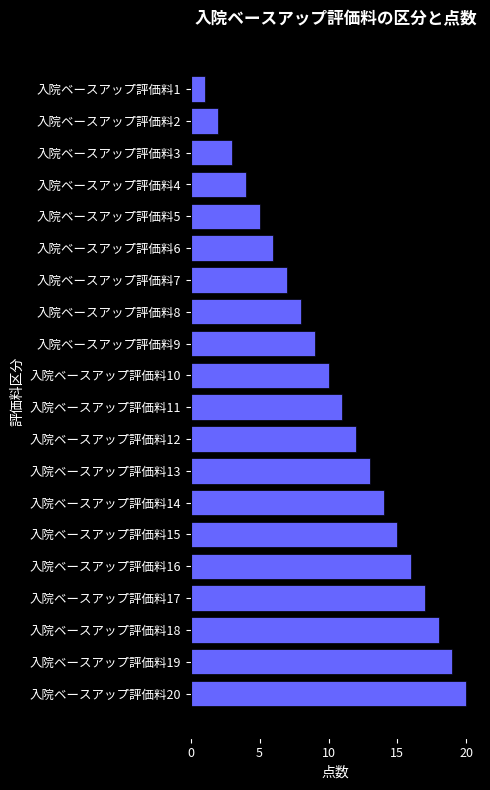

What is the minimum value shown in the chart?

1